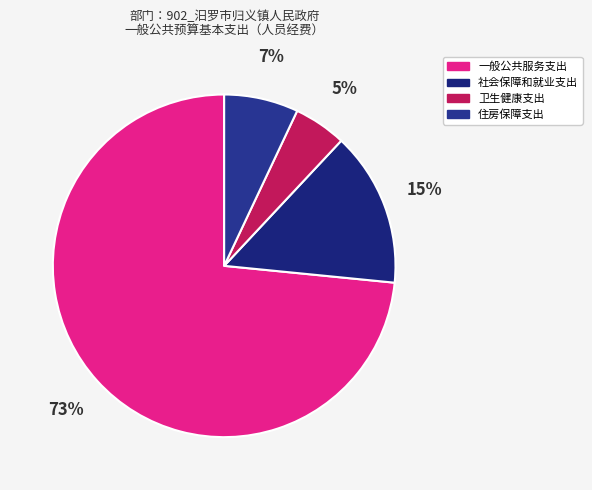

Which slice is the smallest?

卫生健康支出